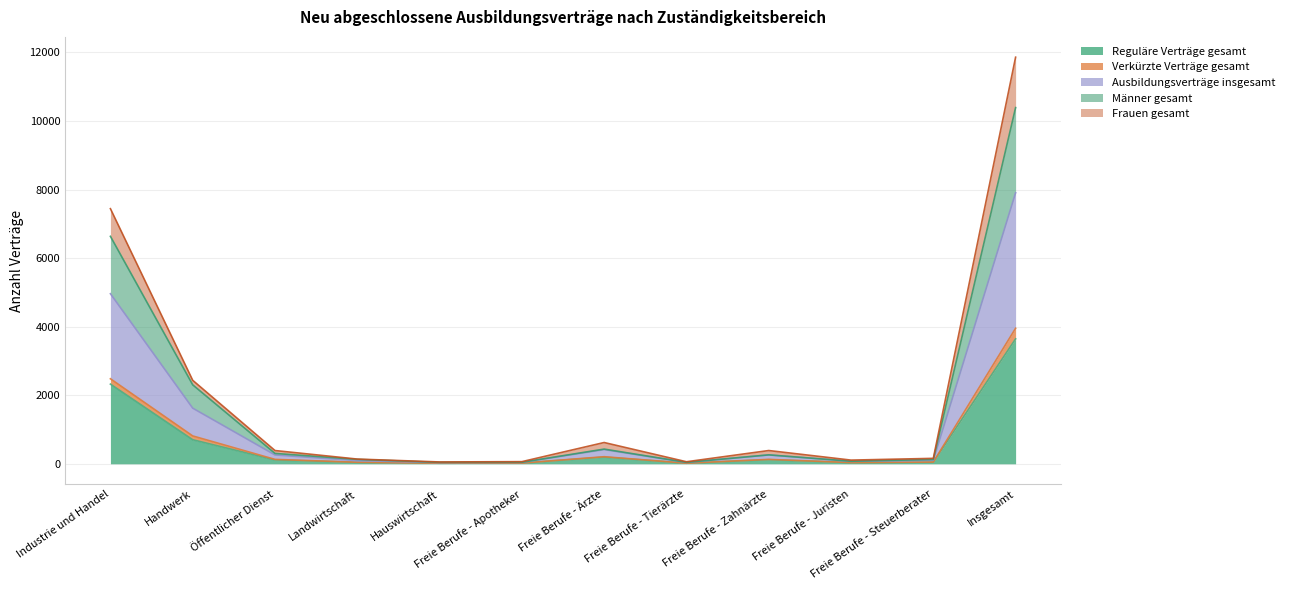

What is the label of the 3rd point from the left?

Öffentlicher Dienst